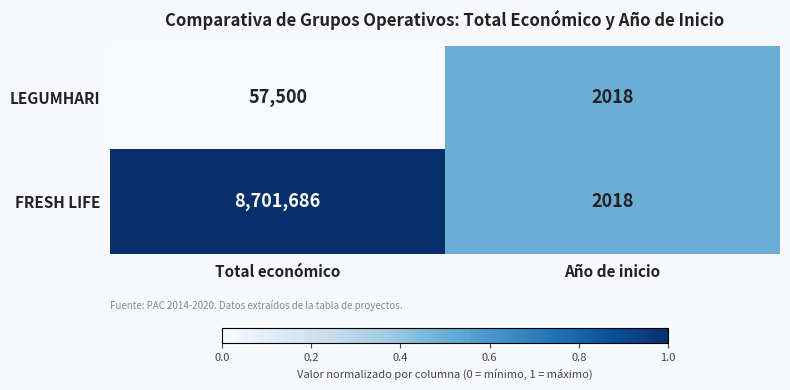

Which series has the largest total across all categories?

FRESH LIFE